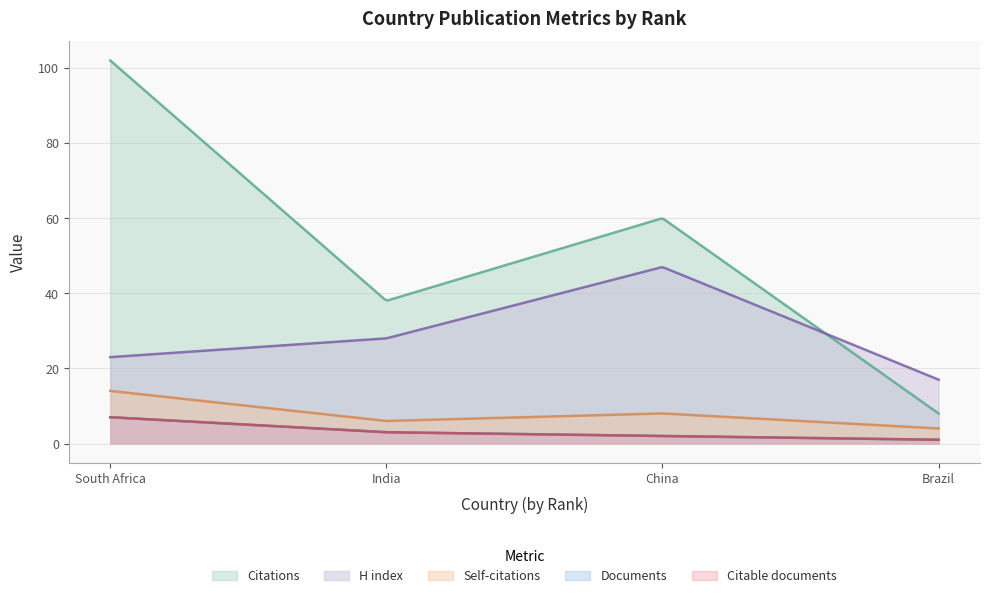

What is the minimum value shown in the chart?

1